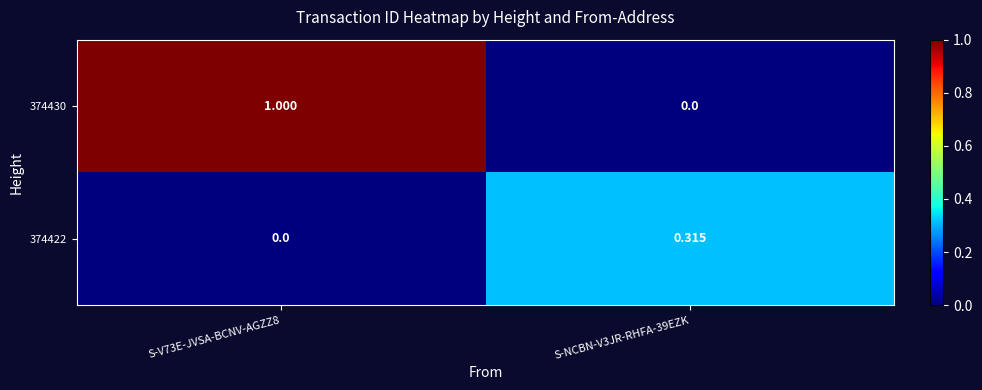

Is the value of 374422 at S-V73E-JVSA-BCNV-AGZZ8 greater than the value of 374430 at S-V73E-JVSA-BCNV-AGZZ8?

No